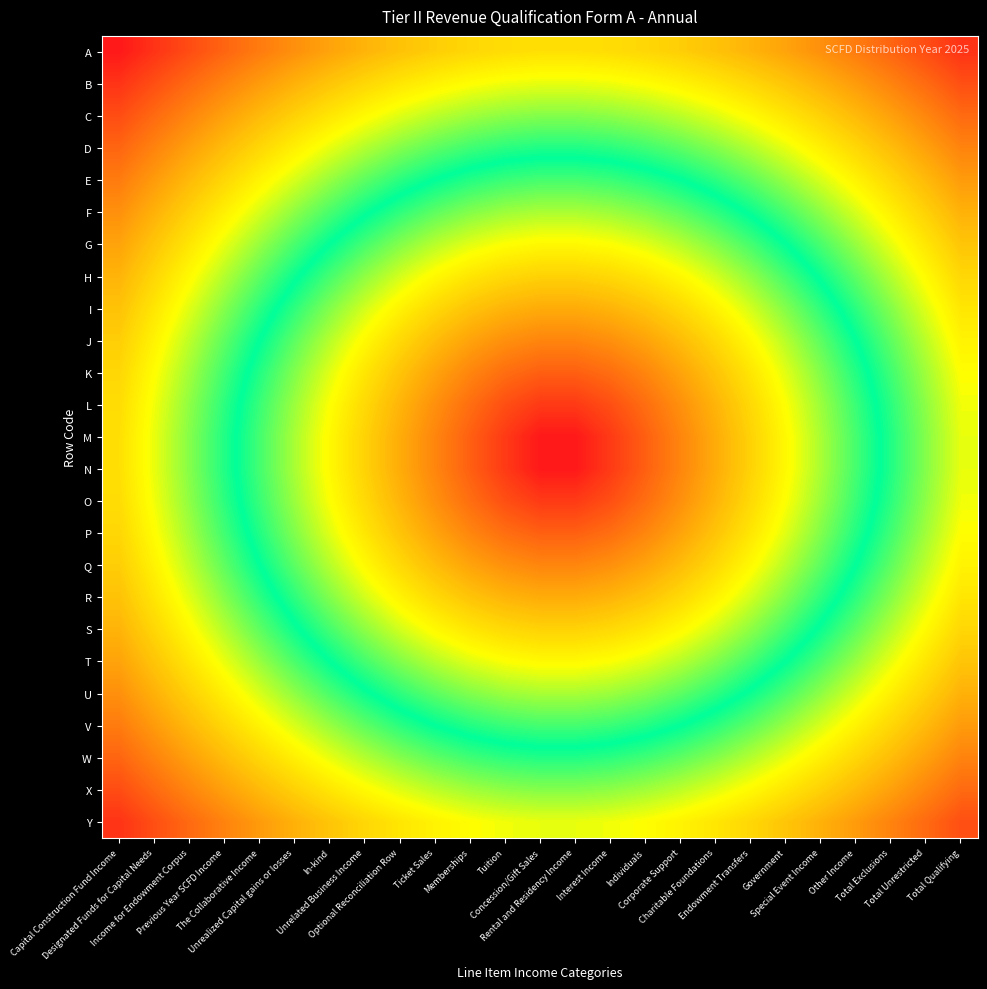

Reading right to left, extract all data points from this chart.

A: Total Qualifying=17.0	Total Unrestricted=16.3	Total Exclusions=15.7	Other Income=15.1	Special Event Income=14.6	Government=14.1	Endowment Transfers=13.7	Charitable Foundations=13.3	Corporate Support=13.0	Individuals=12.7	Interest Income=12.6	Rental and Residency Income=12.5	Concession/Gift Sales=12.5	Tuition=12.6	Memberships=12.7	Ticket Sales=13.0	Optional Reconciliation Row=13.3	Unrelated Business Income=13.7	In-kind=14.1	Unrealized Capital gains or losses=14.6	The Collaborative Income=15.1	Previous Year SCFD Income=15.7	Income for Endowment Corpus=16.3	Designated Funds for Capital Needs=17.0	Capital Construction Fund Income=17.7
B: Total Qualifying=16.3	Total Unrestricted=15.6	Total Exclusions=14.9	Other Income=14.3	Special Event Income=13.7	Government=13.2	Endowment Transfers=12.7	Charitable Foundations=12.3	Corporate Support=12.0	Individuals=11.8	Interest Income=11.6	Rental and Residency Income=11.5	Concession/Gift Sales=11.5	Tuition=11.6	Memberships=11.8	Ticket Sales=12.0	Optional Reconciliation Row=12.3	Unrelated Business Income=12.7	In-kind=13.2	Unrealized Capital gains or losses=13.7	The Collaborative Income=14.3	Previous Year SCFD Income=14.9	Income for Endowment Corpus=15.6	Designated Funds for Capital Needs=16.3	Capital Construction Fund Income=17.0
C: Total Qualifying=15.6	Total Unrestricted=14.8	Total Exclusions=14.2	Other Income=13.5	Special Event Income=12.9	Government=12.3	Endowment Transfers=11.9	Charitable Foundations=11.4	Corporate Support=11.1	Individuals=10.8	Interest Income=10.6	Rental and Residency Income=10.5	Concession/Gift Sales=10.5	Tuition=10.6	Memberships=10.8	Ticket Sales=11.1	Optional Reconciliation Row=11.4	Unrelated Business Income=11.9	In-kind=12.3	Unrealized Capital gains or losses=12.9	The Collaborative Income=13.5	Previous Year SCFD Income=14.2	Income for Endowment Corpus=14.8	Designated Funds for Capital Needs=15.6	Capital Construction Fund Income=16.3
D: Total Qualifying=14.9	Total Unrestricted=14.2	Total Exclusions=13.4	Other Income=12.7	Special Event Income=12.1	Government=11.5	Endowment Transfers=11.0	Charitable Foundations=10.5	Corporate Support=10.1	Individuals=9.8	Interest Income=9.6	Rental and Residency Income=9.5	Concession/Gift Sales=9.5	Tuition=9.6	Memberships=9.8	Ticket Sales=10.1	Optional Reconciliation Row=10.5	Unrelated Business Income=11.0	In-kind=11.5	Unrealized Capital gains or losses=12.1	The Collaborative Income=12.7	Previous Year SCFD Income=13.4	Income for Endowment Corpus=14.2	Designated Funds for Capital Needs=14.9	Capital Construction Fund Income=15.7
E: Total Qualifying=14.3	Total Unrestricted=13.5	Total Exclusions=12.7	Other Income=12.0	Special Event Income=11.3	Government=10.7	Endowment Transfers=10.1	Charitable Foundations=9.6	Corporate Support=9.2	Individuals=8.9	Interest Income=8.6	Rental and Residency Income=8.5	Concession/Gift Sales=8.5	Tuition=8.6	Memberships=8.9	Ticket Sales=9.2	Optional Reconciliation Row=9.6	Unrelated Business Income=10.1	In-kind=10.7	Unrealized Capital gains or losses=11.3	The Collaborative Income=12.0	Previous Year SCFD Income=12.7	Income for Endowment Corpus=13.5	Designated Funds for Capital Needs=14.3	Capital Construction Fund Income=15.1
F: Total Qualifying=13.7	Total Unrestricted=12.9	Total Exclusions=12.1	Other Income=11.3	Special Event Income=10.6	Government=9.9	Endowment Transfers=9.3	Charitable Foundations=8.7	Corporate Support=8.3	Individuals=7.9	Interest Income=7.6	Rental and Residency Income=7.5	Concession/Gift Sales=7.5	Tuition=7.6	Memberships=7.9	Ticket Sales=8.3	Optional Reconciliation Row=8.7	Unrelated Business Income=9.3	In-kind=9.9	Unrealized Capital gains or losses=10.6	The Collaborative Income=11.3	Previous Year SCFD Income=12.1	Income for Endowment Corpus=12.9	Designated Funds for Capital Needs=13.7	Capital Construction Fund Income=14.6
G: Total Qualifying=13.2	Total Unrestricted=12.3	Total Exclusions=11.5	Other Income=10.7	Special Event Income=9.9	Government=9.2	Endowment Transfers=8.5	Charitable Foundations=7.9	Corporate Support=7.4	Individuals=7.0	Interest Income=6.7	Rental and Residency Income=6.5	Concession/Gift Sales=6.5	Tuition=6.7	Memberships=7.0	Ticket Sales=7.4	Optional Reconciliation Row=7.9	Unrelated Business Income=8.5	In-kind=9.2	Unrealized Capital gains or losses=9.9	The Collaborative Income=10.7	Previous Year SCFD Income=11.5	Income for Endowment Corpus=12.3	Designated Funds for Capital Needs=13.2	Capital Construction Fund Income=14.1
H: Total Qualifying=12.7	Total Unrestricted=11.9	Total Exclusions=11.0	Other Income=10.1	Special Event Income=9.3	Government=8.5	Endowment Transfers=7.8	Charitable Foundations=7.1	Corporate Support=6.5	Individuals=6.0	Interest Income=5.7	Rental and Residency Income=5.5	Concession/Gift Sales=5.5	Tuition=5.7	Memberships=6.0	Ticket Sales=6.5	Optional Reconciliation Row=7.1	Unrelated Business Income=7.8	In-kind=8.5	Unrealized Capital gains or losses=9.3	The Collaborative Income=10.1	Previous Year SCFD Income=11.0	Income for Endowment Corpus=11.9	Designated Funds for Capital Needs=12.7	Capital Construction Fund Income=13.7
I: Total Qualifying=12.3	Total Unrestricted=11.4	Total Exclusions=10.5	Other Income=9.6	Special Event Income=8.7	Government=7.9	Endowment Transfers=7.1	Charitable Foundations=6.4	Corporate Support=5.7	Individuals=5.1	Interest Income=4.7	Rental and Residency Income=4.5	Concession/Gift Sales=4.5	Tuition=4.7	Memberships=5.1	Ticket Sales=5.7	Optional Reconciliation Row=6.4	Unrelated Business Income=7.1	In-kind=7.9	Unrealized Capital gains or losses=8.7	The Collaborative Income=9.6	Previous Year SCFD Income=10.5	Income for Endowment Corpus=11.4	Designated Funds for Capital Needs=12.3	Capital Construction Fund Income=13.3
J: Total Qualifying=12.0	Total Unrestricted=11.1	Total Exclusions=10.1	Other Income=9.2	Special Event Income=8.3	Government=7.4	Endowment Transfers=6.5	Charitable Foundations=5.7	Corporate Support=4.9	Individuals=4.3	Interest Income=3.8	Rental and Residency Income=3.5	Concession/Gift Sales=3.5	Tuition=3.8	Memberships=4.3	Ticket Sales=4.9	Optional Reconciliation Row=5.7	Unrelated Business Income=6.5	In-kind=7.4	Unrealized Capital gains or losses=8.3	The Collaborative Income=9.2	Previous Year SCFD Income=10.1	Income for Endowment Corpus=11.1	Designated Funds for Capital Needs=12.0	Capital Construction Fund Income=13.0
K: Total Qualifying=11.8	Total Unrestricted=10.8	Total Exclusions=9.8	Other Income=8.9	Special Event Income=7.9	Government=7.0	Endowment Transfers=6.0	Charitable Foundations=5.1	Corporate Support=4.3	Individuals=3.5	Interest Income=2.9	Rental and Residency Income=2.5	Concession/Gift Sales=2.5	Tuition=2.9	Memberships=3.5	Ticket Sales=4.3	Optional Reconciliation Row=5.1	Unrelated Business Income=6.0	In-kind=7.0	Unrealized Capital gains or losses=7.9	The Collaborative Income=8.9	Previous Year SCFD Income=9.8	Income for Endowment Corpus=10.8	Designated Funds for Capital Needs=11.8	Capital Construction Fund Income=12.7
L: Total Qualifying=11.6	Total Unrestricted=10.6	Total Exclusions=9.6	Other Income=8.6	Special Event Income=7.6	Government=6.7	Endowment Transfers=5.7	Charitable Foundations=4.7	Corporate Support=3.8	Individuals=2.9	Interest Income=2.1	Rental and Residency Income=1.6	Concession/Gift Sales=1.6	Tuition=2.1	Memberships=2.9	Ticket Sales=3.8	Optional Reconciliation Row=4.7	Unrelated Business Income=5.7	In-kind=6.7	Unrealized Capital gains or losses=7.6	The Collaborative Income=8.6	Previous Year SCFD Income=9.6	Income for Endowment Corpus=10.6	Designated Funds for Capital Needs=11.6	Capital Construction Fund Income=12.6
M: Total Qualifying=11.5	Total Unrestricted=10.5	Total Exclusions=9.5	Other Income=8.5	Special Event Income=7.5	Government=6.5	Endowment Transfers=5.5	Charitable Foundations=4.5	Corporate Support=3.5	Individuals=2.5	Interest Income=1.6	Rental and Residency Income=0.7	Concession/Gift Sales=0.7	Tuition=1.6	Memberships=2.5	Ticket Sales=3.5	Optional Reconciliation Row=4.5	Unrelated Business Income=5.5	In-kind=6.5	Unrealized Capital gains or losses=7.5	The Collaborative Income=8.5	Previous Year SCFD Income=9.5	Income for Endowment Corpus=10.5	Designated Funds for Capital Needs=11.5	Capital Construction Fund Income=12.5
N: Total Qualifying=11.5	Total Unrestricted=10.5	Total Exclusions=9.5	Other Income=8.5	Special Event Income=7.5	Government=6.5	Endowment Transfers=5.5	Charitable Foundations=4.5	Corporate Support=3.5	Individuals=2.5	Interest Income=1.6	Rental and Residency Income=0.7	Concession/Gift Sales=0.7	Tuition=1.6	Memberships=2.5	Ticket Sales=3.5	Optional Reconciliation Row=4.5	Unrelated Business Income=5.5	In-kind=6.5	Unrealized Capital gains or losses=7.5	The Collaborative Income=8.5	Previous Year SCFD Income=9.5	Income for Endowment Corpus=10.5	Designated Funds for Capital Needs=11.5	Capital Construction Fund Income=12.5
O: Total Qualifying=11.6	Total Unrestricted=10.6	Total Exclusions=9.6	Other Income=8.6	Special Event Income=7.6	Government=6.7	Endowment Transfers=5.7	Charitable Foundations=4.7	Corporate Support=3.8	Individuals=2.9	Interest Income=2.1	Rental and Residency Income=1.6	Concession/Gift Sales=1.6	Tuition=2.1	Memberships=2.9	Ticket Sales=3.8	Optional Reconciliation Row=4.7	Unrelated Business Income=5.7	In-kind=6.7	Unrealized Capital gains or losses=7.6	The Collaborative Income=8.6	Previous Year SCFD Income=9.6	Income for Endowment Corpus=10.6	Designated Funds for Capital Needs=11.6	Capital Construction Fund Income=12.6
P: Total Qualifying=11.8	Total Unrestricted=10.8	Total Exclusions=9.8	Other Income=8.9	Special Event Income=7.9	Government=7.0	Endowment Transfers=6.0	Charitable Foundations=5.1	Corporate Support=4.3	Individuals=3.5	Interest Income=2.9	Rental and Residency Income=2.5	Concession/Gift Sales=2.5	Tuition=2.9	Memberships=3.5	Ticket Sales=4.3	Optional Reconciliation Row=5.1	Unrelated Business Income=6.0	In-kind=7.0	Unrealized Capital gains or losses=7.9	The Collaborative Income=8.9	Previous Year SCFD Income=9.8	Income for Endowment Corpus=10.8	Designated Funds for Capital Needs=11.8	Capital Construction Fund Income=12.7
Q: Total Qualifying=12.0	Total Unrestricted=11.1	Total Exclusions=10.1	Other Income=9.2	Special Event Income=8.3	Government=7.4	Endowment Transfers=6.5	Charitable Foundations=5.7	Corporate Support=4.9	Individuals=4.3	Interest Income=3.8	Rental and Residency Income=3.5	Concession/Gift Sales=3.5	Tuition=3.8	Memberships=4.3	Ticket Sales=4.9	Optional Reconciliation Row=5.7	Unrelated Business Income=6.5	In-kind=7.4	Unrealized Capital gains or losses=8.3	The Collaborative Income=9.2	Previous Year SCFD Income=10.1	Income for Endowment Corpus=11.1	Designated Funds for Capital Needs=12.0	Capital Construction Fund Income=13.0
R: Total Qualifying=12.3	Total Unrestricted=11.4	Total Exclusions=10.5	Other Income=9.6	Special Event Income=8.7	Government=7.9	Endowment Transfers=7.1	Charitable Foundations=6.4	Corporate Support=5.7	Individuals=5.1	Interest Income=4.7	Rental and Residency Income=4.5	Concession/Gift Sales=4.5	Tuition=4.7	Memberships=5.1	Ticket Sales=5.7	Optional Reconciliation Row=6.4	Unrelated Business Income=7.1	In-kind=7.9	Unrealized Capital gains or losses=8.7	The Collaborative Income=9.6	Previous Year SCFD Income=10.5	Income for Endowment Corpus=11.4	Designated Funds for Capital Needs=12.3	Capital Construction Fund Income=13.3
S: Total Qualifying=12.7	Total Unrestricted=11.9	Total Exclusions=11.0	Other Income=10.1	Special Event Income=9.3	Government=8.5	Endowment Transfers=7.8	Charitable Foundations=7.1	Corporate Support=6.5	Individuals=6.0	Interest Income=5.7	Rental and Residency Income=5.5	Concession/Gift Sales=5.5	Tuition=5.7	Memberships=6.0	Ticket Sales=6.5	Optional Reconciliation Row=7.1	Unrelated Business Income=7.8	In-kind=8.5	Unrealized Capital gains or losses=9.3	The Collaborative Income=10.1	Previous Year SCFD Income=11.0	Income for Endowment Corpus=11.9	Designated Funds for Capital Needs=12.7	Capital Construction Fund Income=13.7
T: Total Qualifying=13.2	Total Unrestricted=12.3	Total Exclusions=11.5	Other Income=10.7	Special Event Income=9.9	Government=9.2	Endowment Transfers=8.5	Charitable Foundations=7.9	Corporate Support=7.4	Individuals=7.0	Interest Income=6.7	Rental and Residency Income=6.5	Concession/Gift Sales=6.5	Tuition=6.7	Memberships=7.0	Ticket Sales=7.4	Optional Reconciliation Row=7.9	Unrelated Business Income=8.5	In-kind=9.2	Unrealized Capital gains or losses=9.9	The Collaborative Income=10.7	Previous Year SCFD Income=11.5	Income for Endowment Corpus=12.3	Designated Funds for Capital Needs=13.2	Capital Construction Fund Income=14.1
U: Total Qualifying=13.7	Total Unrestricted=12.9	Total Exclusions=12.1	Other Income=11.3	Special Event Income=10.6	Government=9.9	Endowment Transfers=9.3	Charitable Foundations=8.7	Corporate Support=8.3	Individuals=7.9	Interest Income=7.6	Rental and Residency Income=7.5	Concession/Gift Sales=7.5	Tuition=7.6	Memberships=7.9	Ticket Sales=8.3	Optional Reconciliation Row=8.7	Unrelated Business Income=9.3	In-kind=9.9	Unrealized Capital gains or losses=10.6	The Collaborative Income=11.3	Previous Year SCFD Income=12.1	Income for Endowment Corpus=12.9	Designated Funds for Capital Needs=13.7	Capital Construction Fund Income=14.6
V: Total Qualifying=14.3	Total Unrestricted=13.5	Total Exclusions=12.7	Other Income=12.0	Special Event Income=11.3	Government=10.7	Endowment Transfers=10.1	Charitable Foundations=9.6	Corporate Support=9.2	Individuals=8.9	Interest Income=8.6	Rental and Residency Income=8.5	Concession/Gift Sales=8.5	Tuition=8.6	Memberships=8.9	Ticket Sales=9.2	Optional Reconciliation Row=9.6	Unrelated Business Income=10.1	In-kind=10.7	Unrealized Capital gains or losses=11.3	The Collaborative Income=12.0	Previous Year SCFD Income=12.7	Income for Endowment Corpus=13.5	Designated Funds for Capital Needs=14.3	Capital Construction Fund Income=15.1
W: Total Qualifying=14.9	Total Unrestricted=14.2	Total Exclusions=13.4	Other Income=12.7	Special Event Income=12.1	Government=11.5	Endowment Transfers=11.0	Charitable Foundations=10.5	Corporate Support=10.1	Individuals=9.8	Interest Income=9.6	Rental and Residency Income=9.5	Concession/Gift Sales=9.5	Tuition=9.6	Memberships=9.8	Ticket Sales=10.1	Optional Reconciliation Row=10.5	Unrelated Business Income=11.0	In-kind=11.5	Unrealized Capital gains or losses=12.1	The Collaborative Income=12.7	Previous Year SCFD Income=13.4	Income for Endowment Corpus=14.2	Designated Funds for Capital Needs=14.9	Capital Construction Fund Income=15.7
X: Total Qualifying=15.6	Total Unrestricted=14.8	Total Exclusions=14.2	Other Income=13.5	Special Event Income=12.9	Government=12.3	Endowment Transfers=11.9	Charitable Foundations=11.4	Corporate Support=11.1	Individuals=10.8	Interest Income=10.6	Rental and Residency Income=10.5	Concession/Gift Sales=10.5	Tuition=10.6	Memberships=10.8	Ticket Sales=11.1	Optional Reconciliation Row=11.4	Unrelated Business Income=11.9	In-kind=12.3	Unrealized Capital gains or losses=12.9	The Collaborative Income=13.5	Previous Year SCFD Income=14.2	Income for Endowment Corpus=14.8	Designated Funds for Capital Needs=15.6	Capital Construction Fund Income=16.3
Y: Total Qualifying=16.3	Total Unrestricted=15.6	Total Exclusions=14.9	Other Income=14.3	Special Event Income=13.7	Government=13.2	Endowment Transfers=12.7	Charitable Foundations=12.3	Corporate Support=12.0	Individuals=11.8	Interest Income=11.6	Rental and Residency Income=11.5	Concession/Gift Sales=11.5	Tuition=11.6	Memberships=11.8	Ticket Sales=12.0	Optional Reconciliation Row=12.3	Unrelated Business Income=12.7	In-kind=13.2	Unrealized Capital gains or losses=13.7	The Collaborative Income=14.3	Previous Year SCFD Income=14.9	Income for Endowment Corpus=15.6	Designated Funds for Capital Needs=16.3	Capital Construction Fund Income=17.0